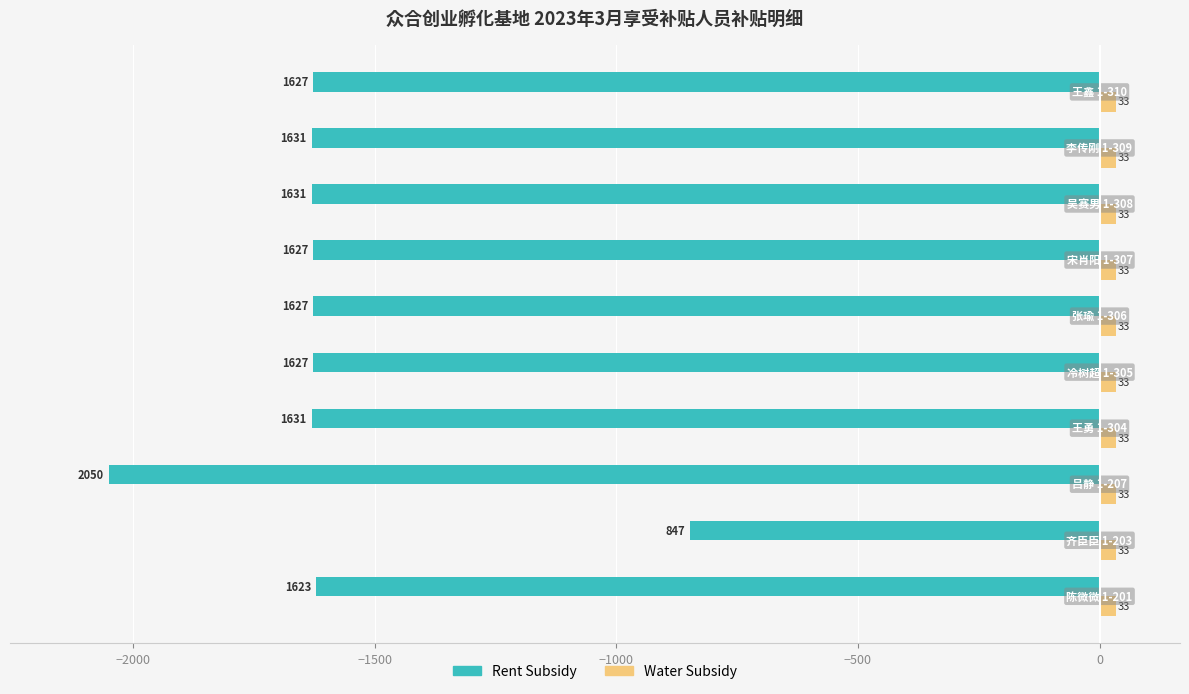

What are all the series names shown in the legend?

Rent Subsidy, Water Subsidy